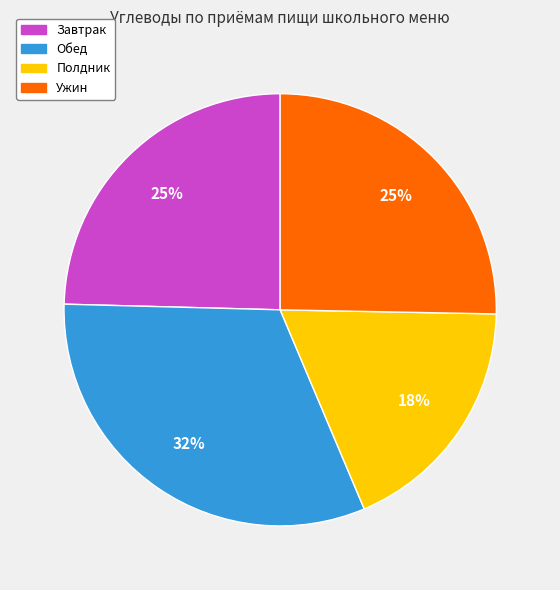

Does any single category account for the majority?

No